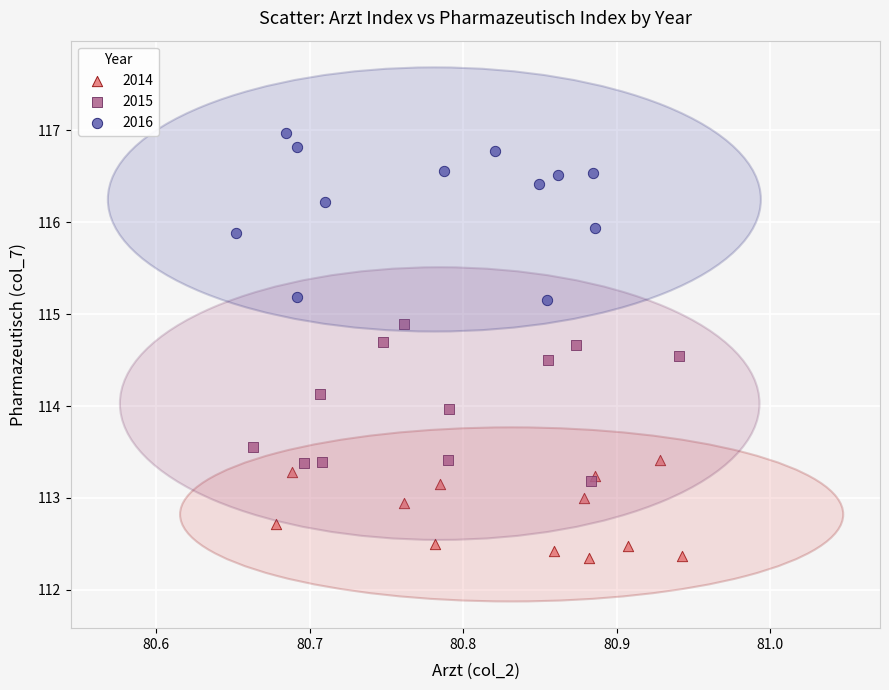

Which series has the widest spread of Y values?

2016